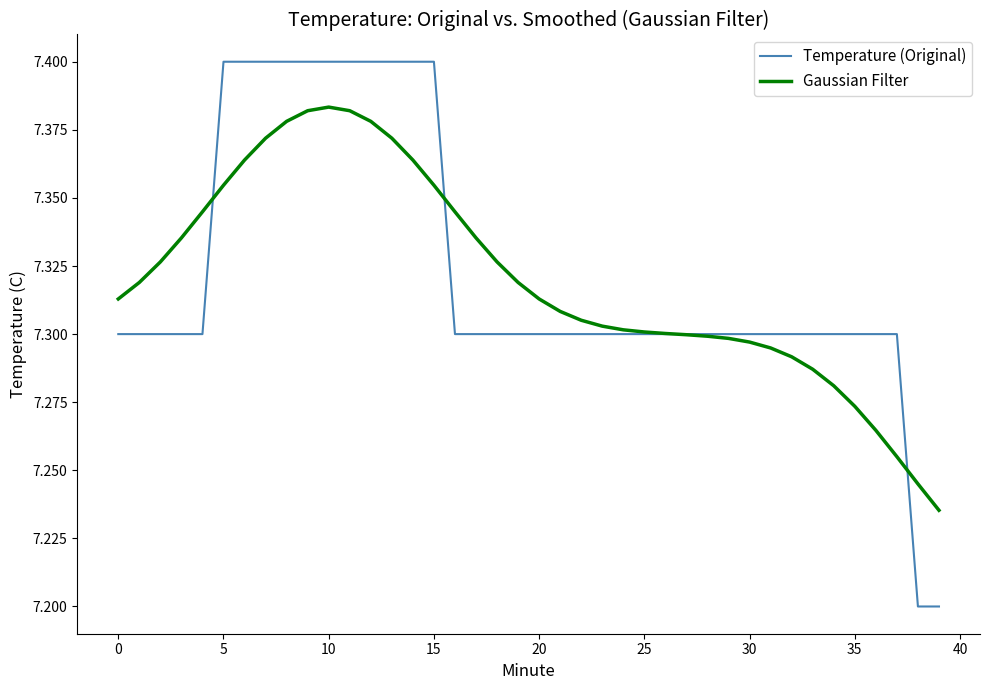

Which series has the largest range (max minus min)?

Temperature (Original)